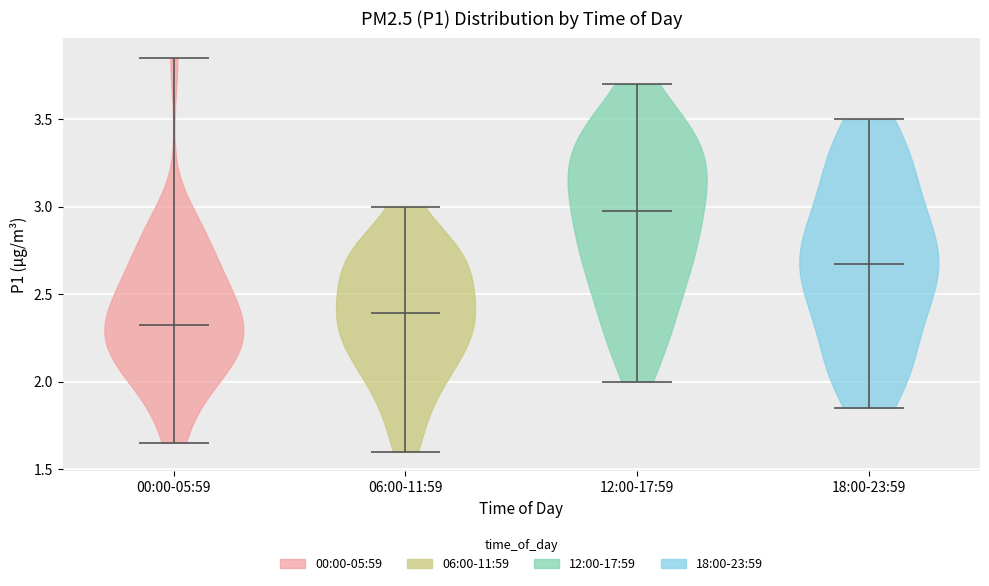

Reading left to right, read every violin against the y-axis: where its median line is, and the lowest and highest points it reaches. The values are not printed on the chart, so give them approximately, as read against the axis.

00:00-05:59: median line 2.35, lowest point 1.65, highest point 3.85
06:00-11:59: median line 2.40, lowest point 1.60, highest point 3.00
12:00-17:59: median line 3.00, lowest point 2.00, highest point 3.70
18:00-23:59: median line 2.70, lowest point 1.85, highest point 3.50